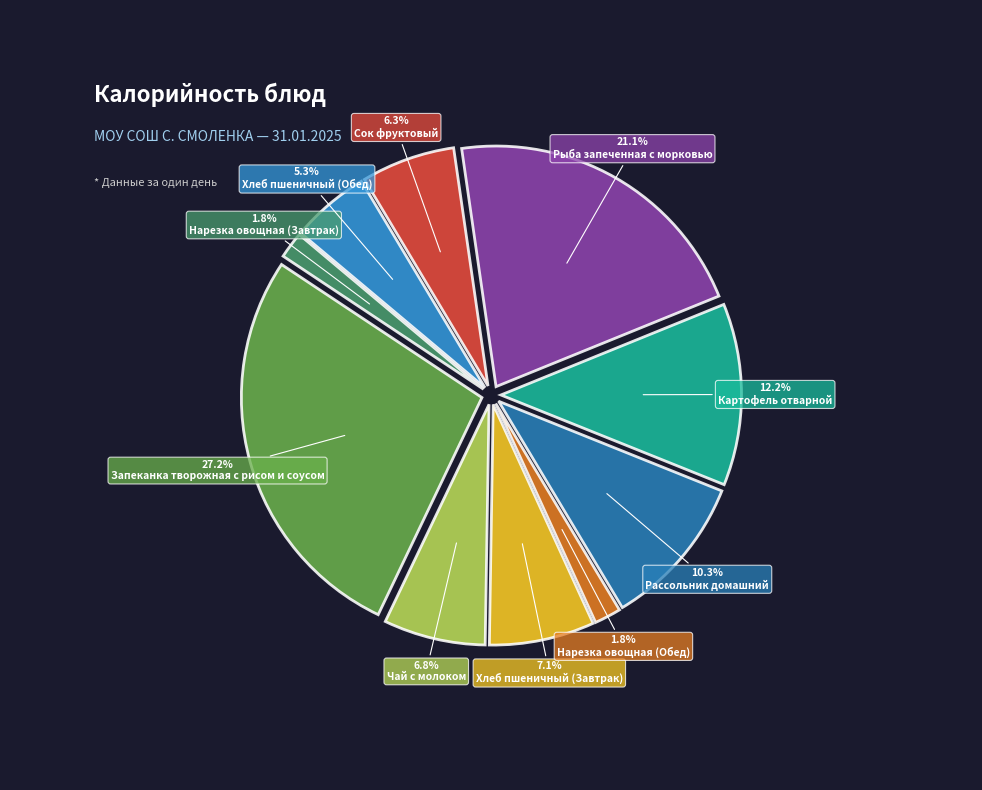

Does any single category account for the majority?

No